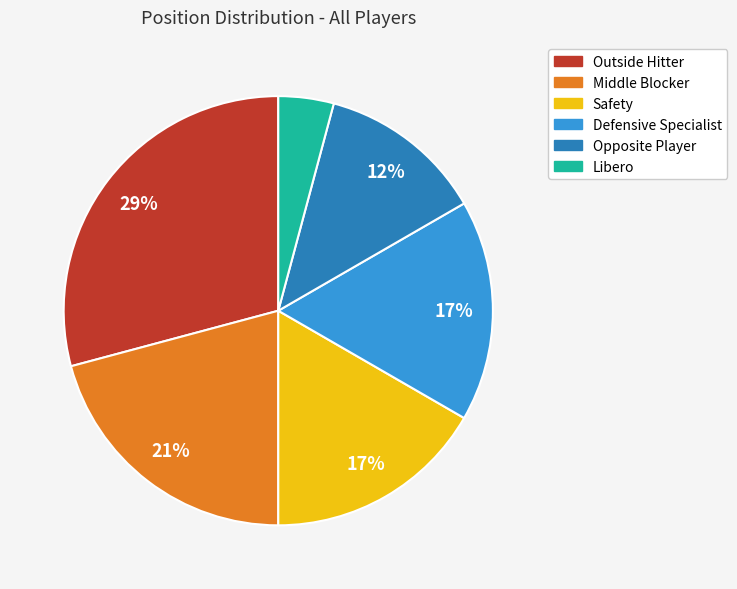

How many slices are in this pie chart?

6